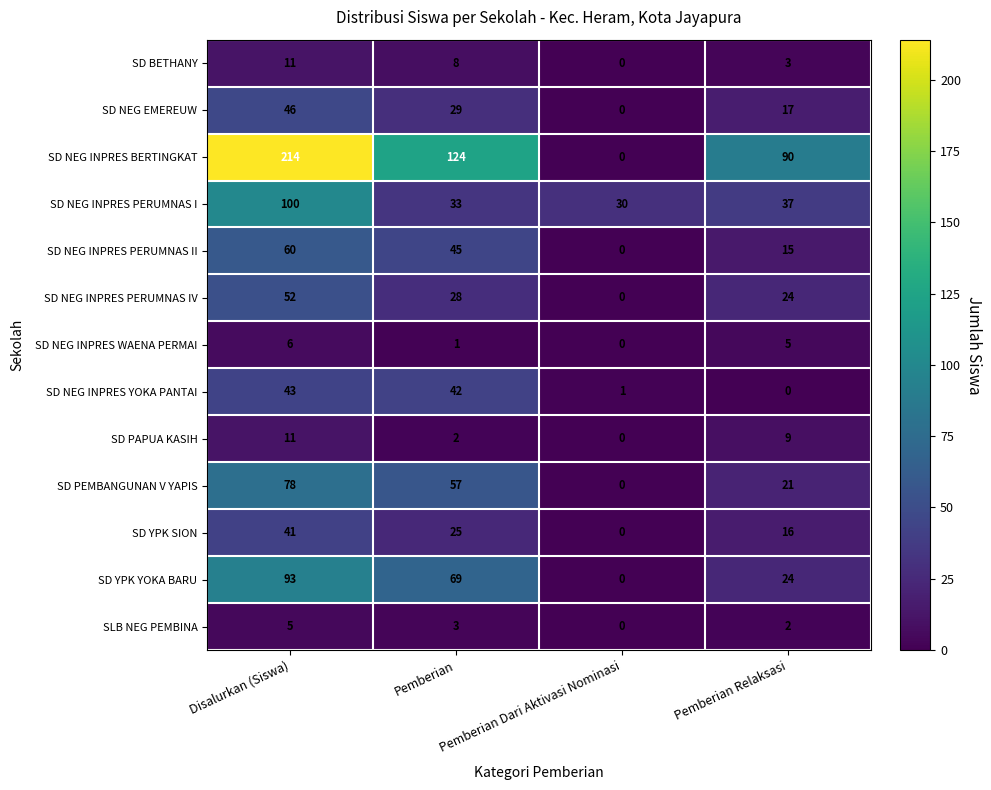

What is the difference between the highest and lowest values at Pemberian Relaksasi?

90